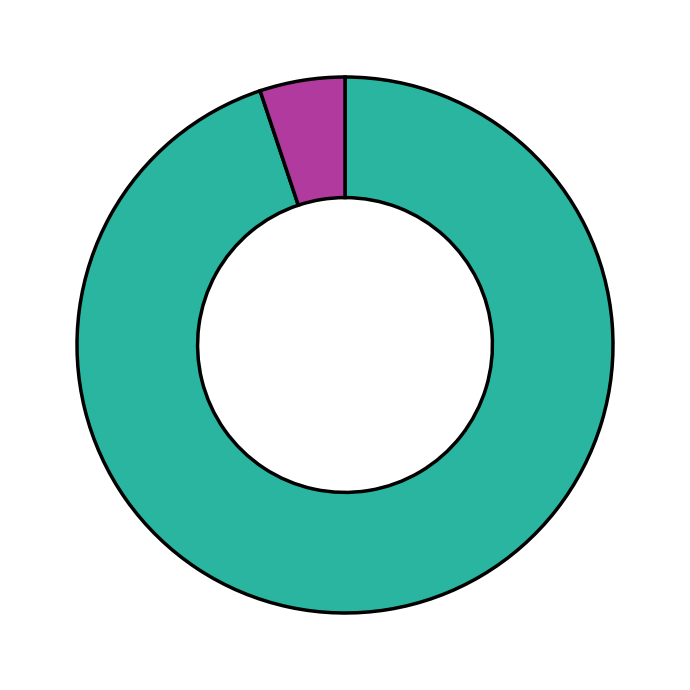

Does any single category account for the majority?

Yes